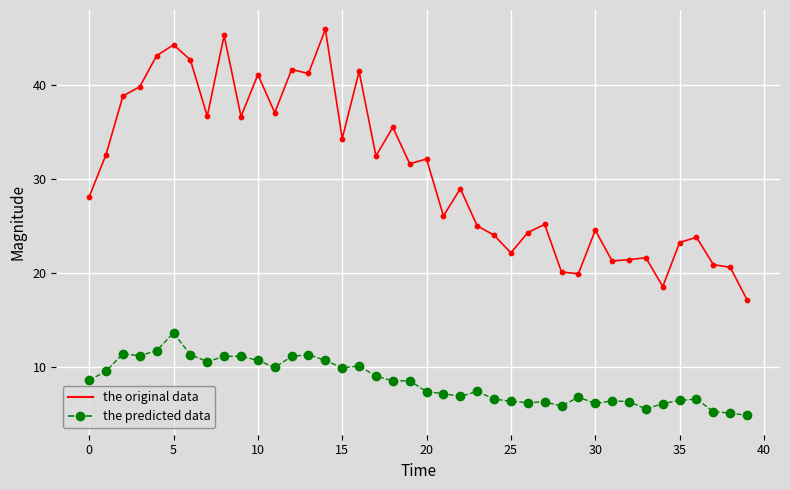

True or false: the original data and the predicted data intersect in this chart.

False